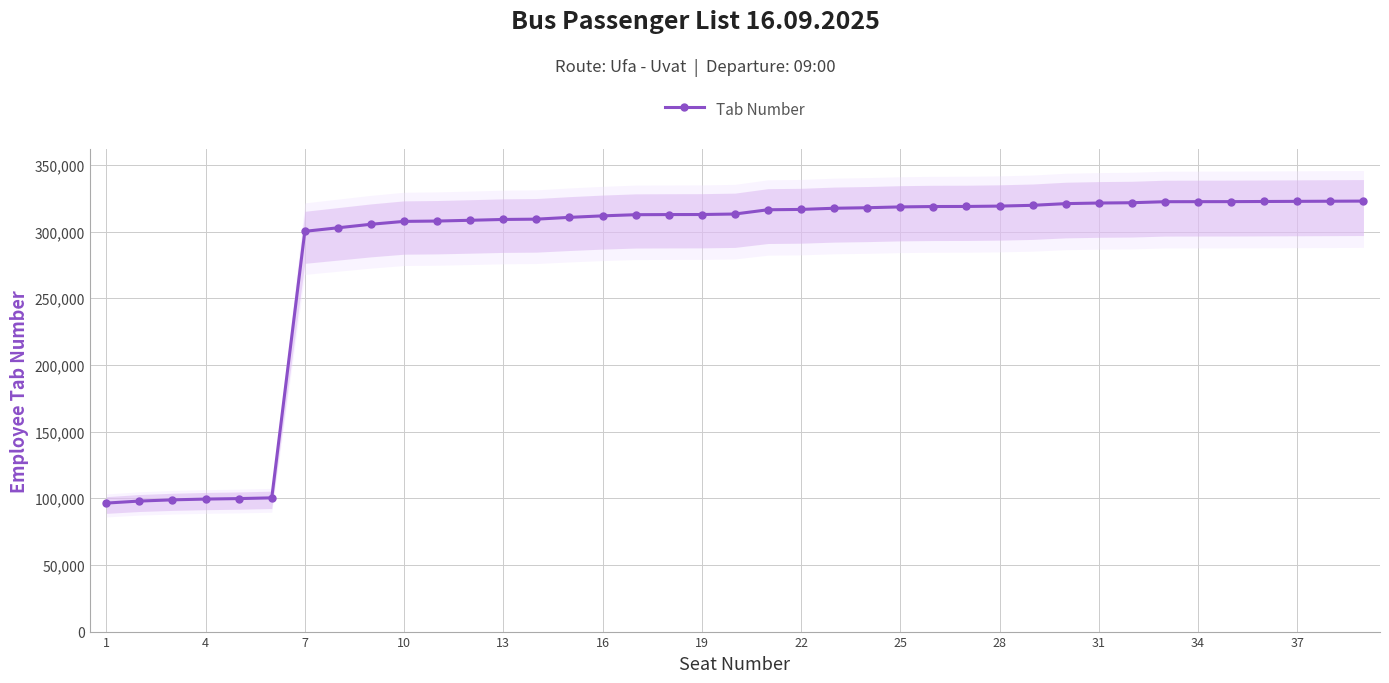

What is the change in value from 13 to 28?

+10380